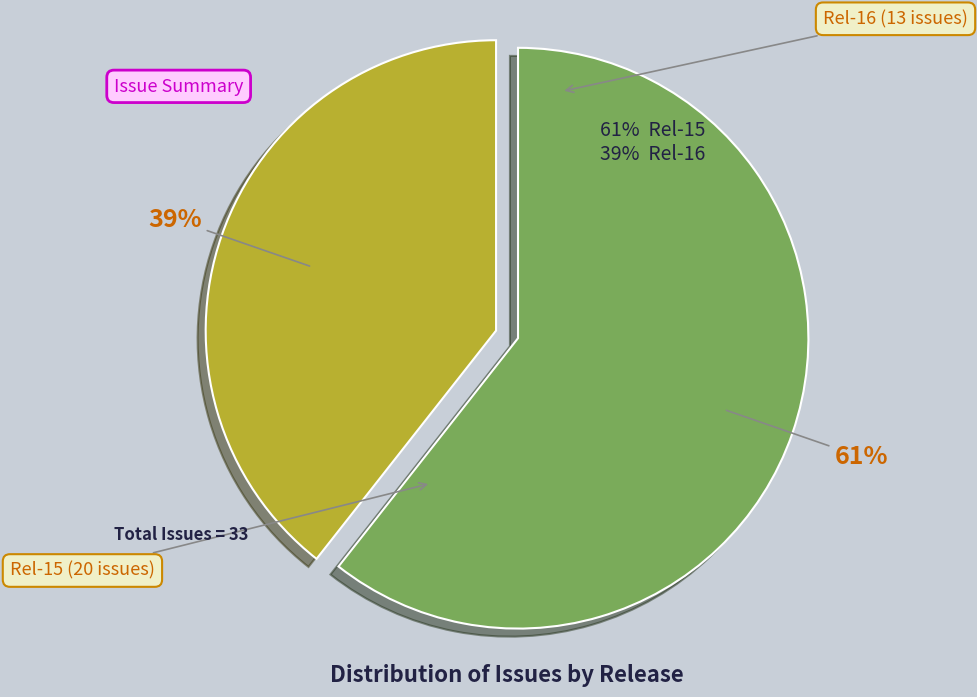

To the nearest percent, what is the average slice percentage?

50%